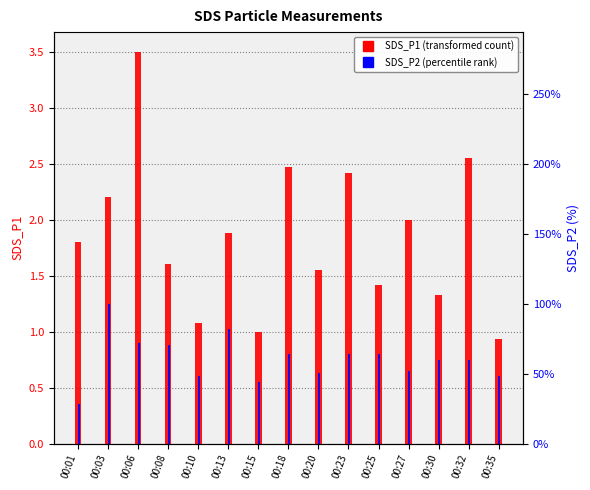

True or false: SDS_P1 has a value of 3.2 at 00:01.

False